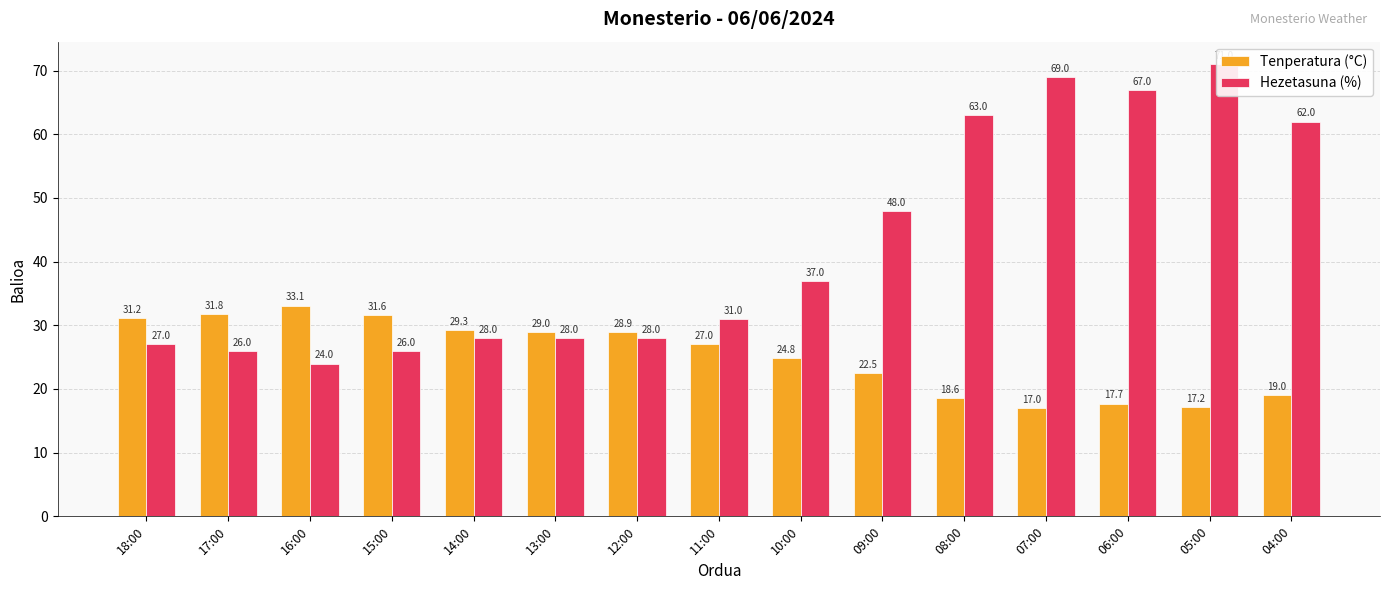

What is the label of the 8th bar from the left?

11:00